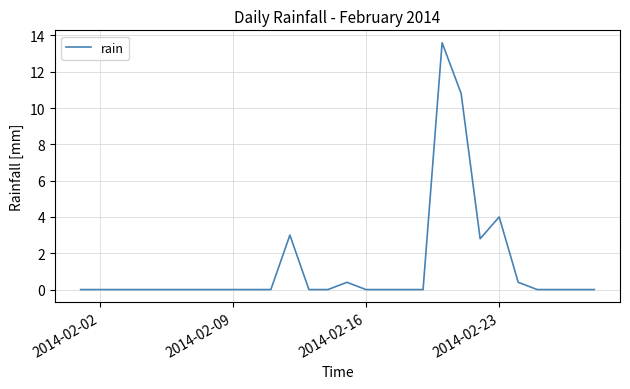

What is the maximum value shown in the chart?

13.6